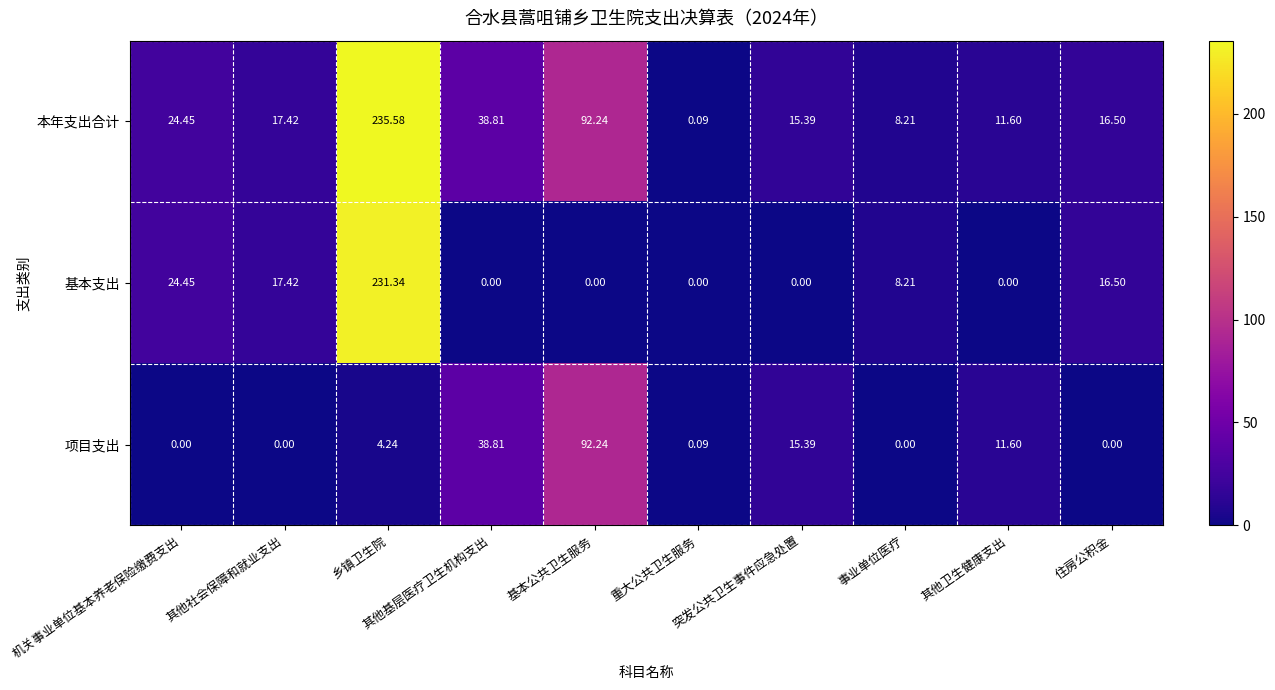

Which series has the largest total across all categories?

本年支出合计